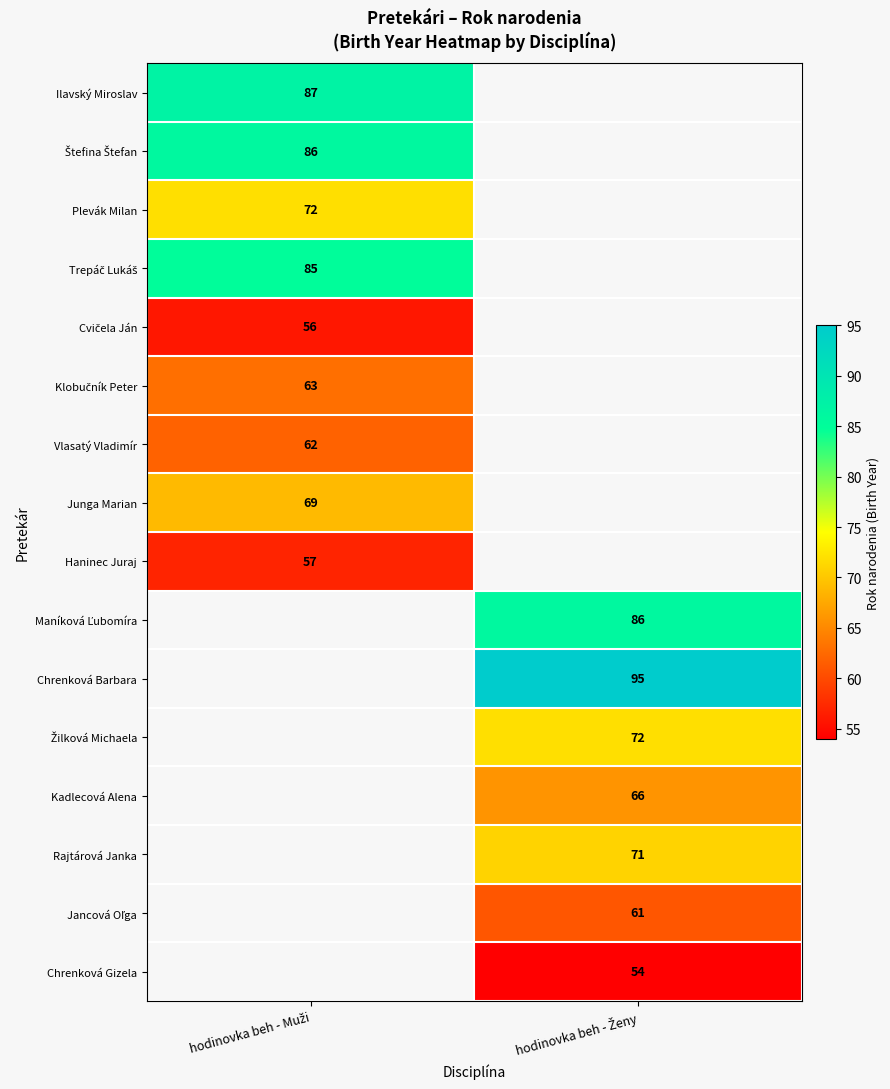

What is the minimum value shown in the chart?

54.0